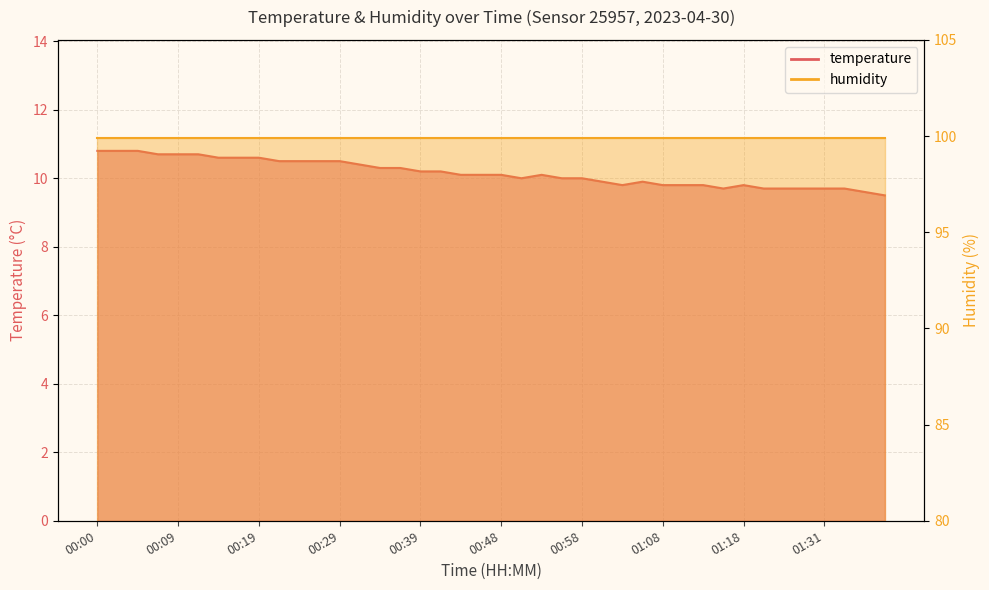

List the labels in order of value, smallest first.

01:51, 01:46, 01:16, 01:21, 01:26, 01:28, 01:31, 01:33, 01:03, 01:08, 01:10, 01:14, 01:18, 01:00, 01:05, 00:51, 00:56, 00:58, 00:43, 00:46, 00:48, 00:53, 00:39, 00:41, 00:34, 00:36, 00:31, 00:21, 00:24, 00:26, 00:29, 00:14, 00:17, 00:19, 00:07, 00:09, 00:12, 00:00, 00:02, 00:05